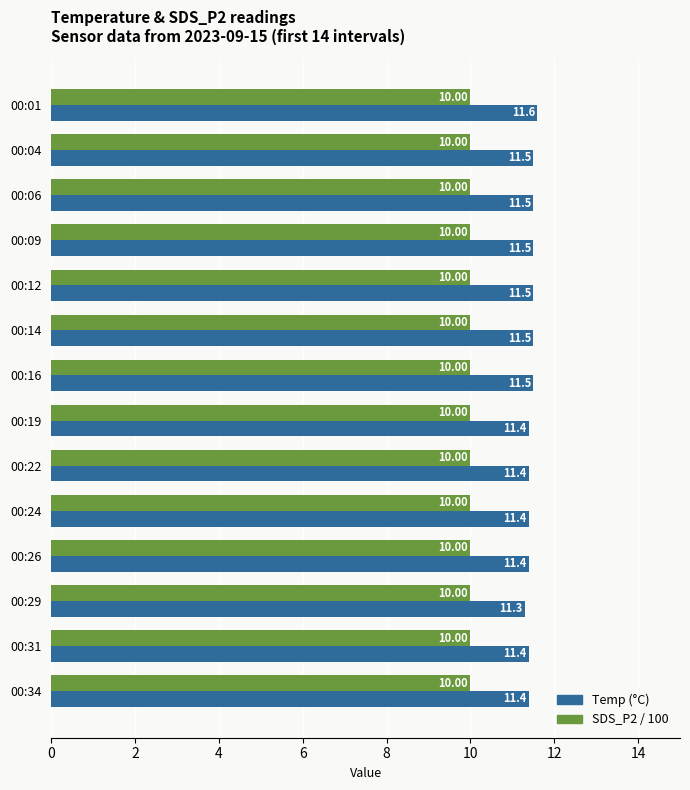

What is the spread (max minus min) of values at 00:12?

1.5